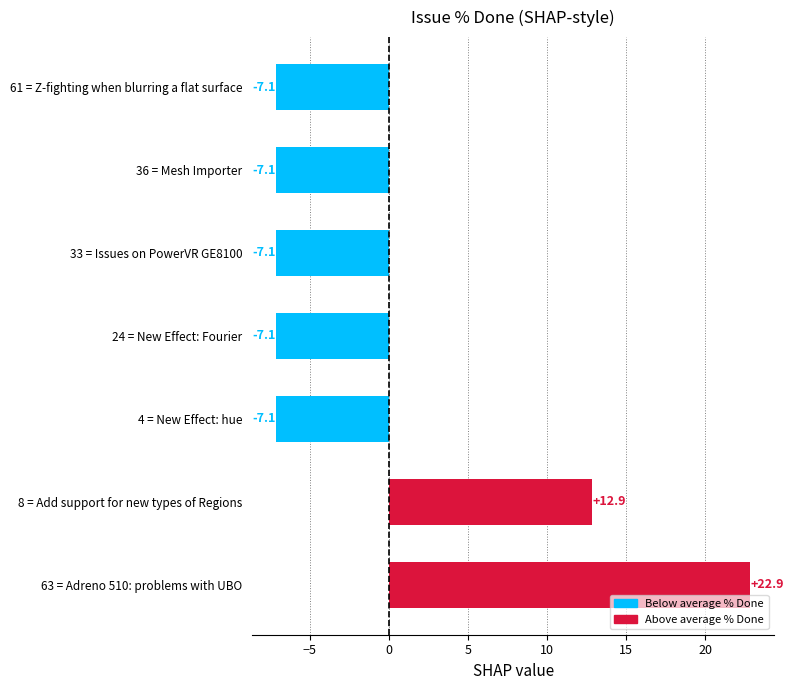

How many data points are less than -7?

5